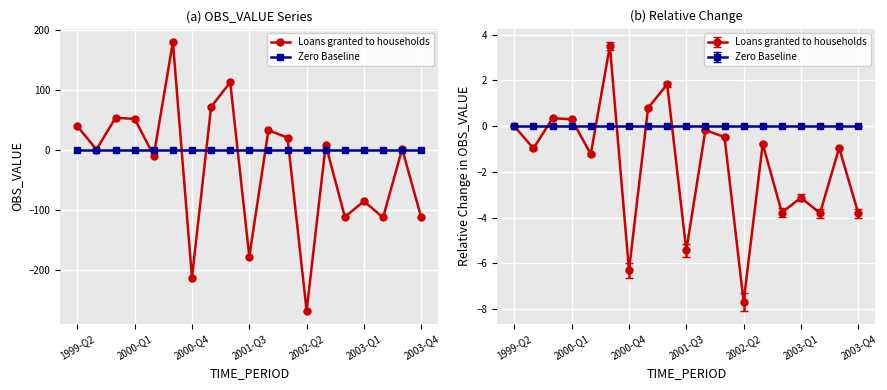

True or false: Zero Baseline has more than 0 points higher than both neighbors.

False